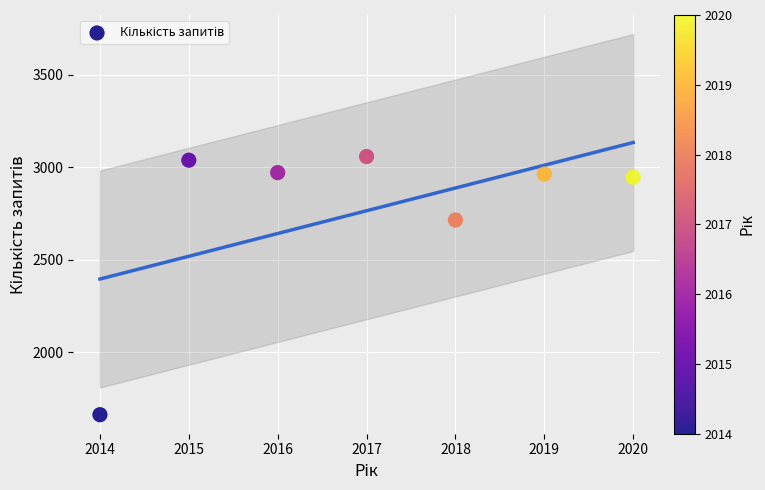

What is the range of X values (max minus min)?

6